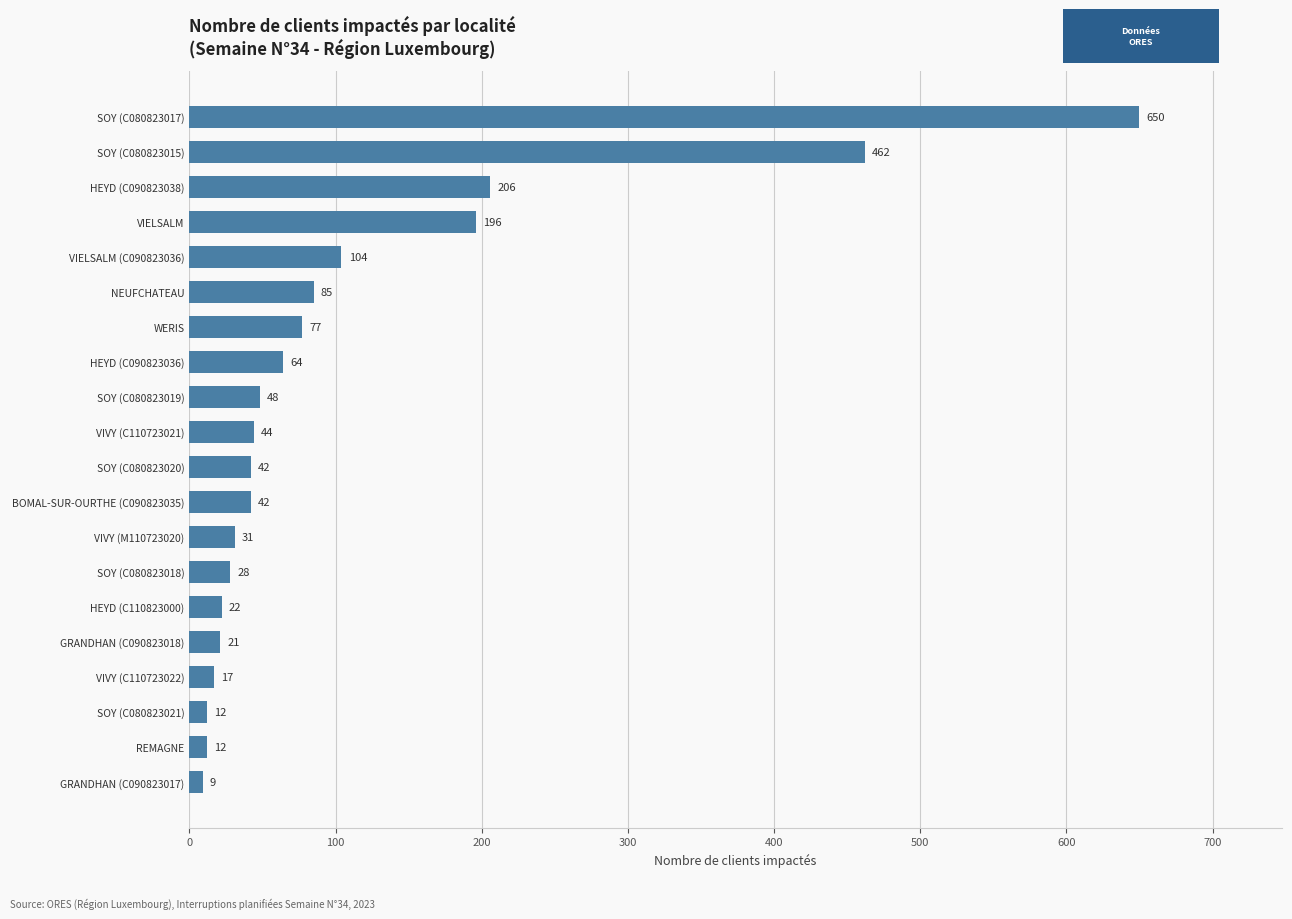

How many data points are less than 44?

10